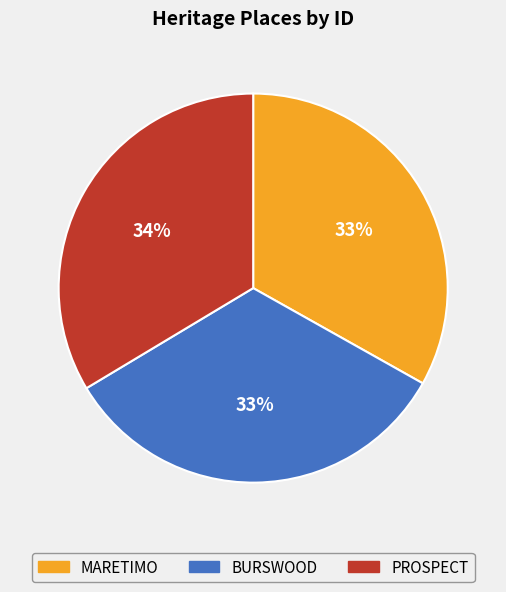

What percentage is the PROSPECT slice, to the nearest percent?

34%